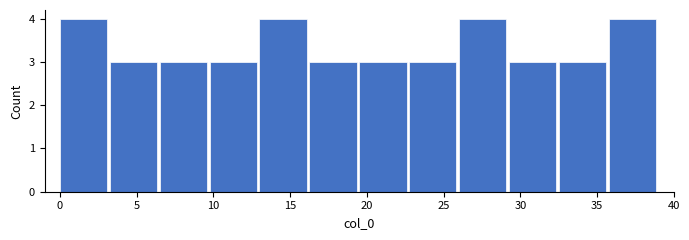

Reading left to right, transcribe this chart: for each bar, give the range it covers on the x-axis and its height. Neither the bar edges nor the heights are printed on the chart, so give them approximately, as read against the axes.

0.00 to 3.25: 4
3.25 to 6.50: 3
6.50 to 9.75: 3
9.75 to 13.00: 3
13.00 to 16.25: 4
16.25 to 19.50: 3
19.50 to 22.75: 3
22.75 to 26.00: 3
26.00 to 29.25: 4
29.25 to 32.50: 3
32.50 to 35.75: 3
35.75 to 39.00: 4